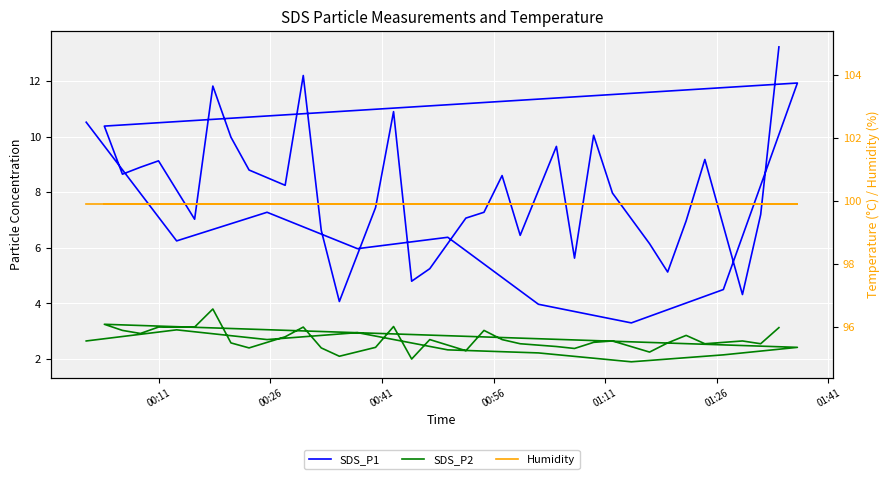

How many interior local peaks does the SDS_P1 series have?

11